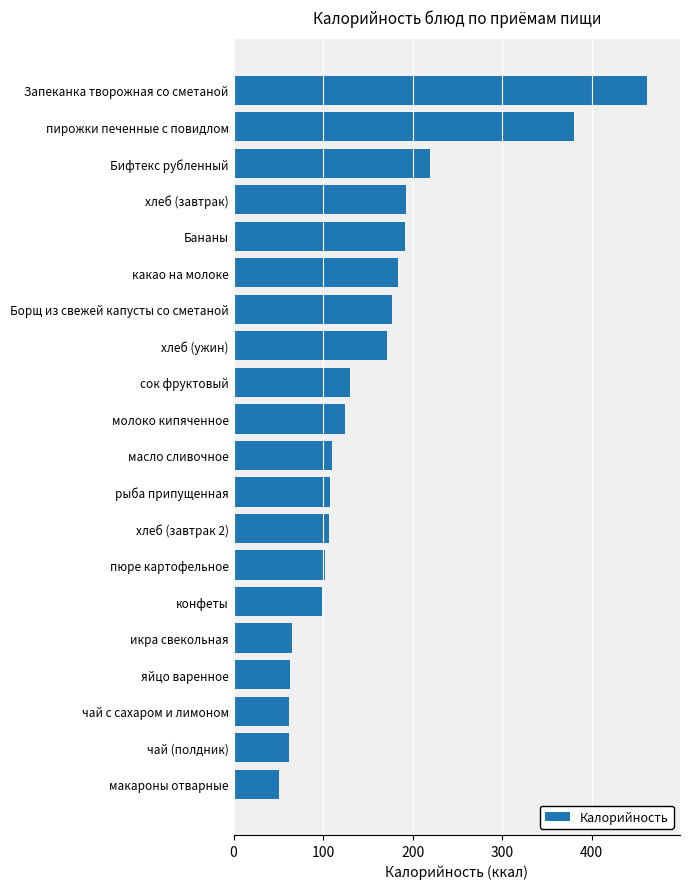

Which has a higher value, макароны отварные or хлеб (завтрак)?

хлеб (завтрак)